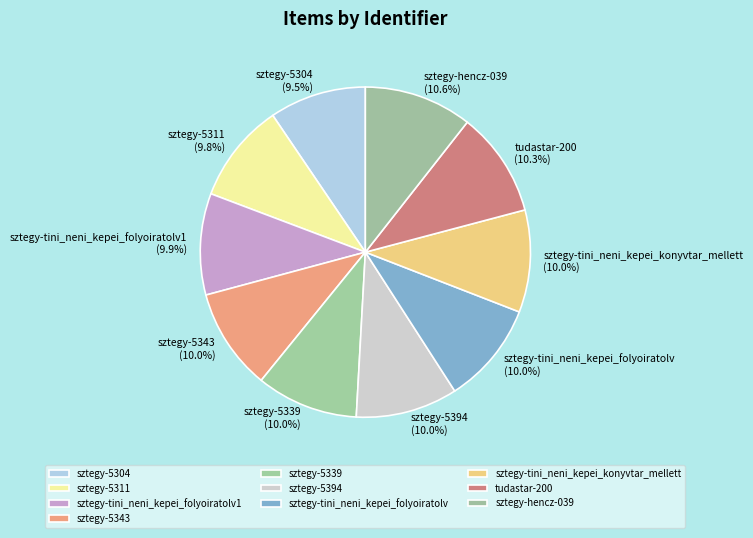

Is it true that tudastar-200 is 16% of the pie?

False